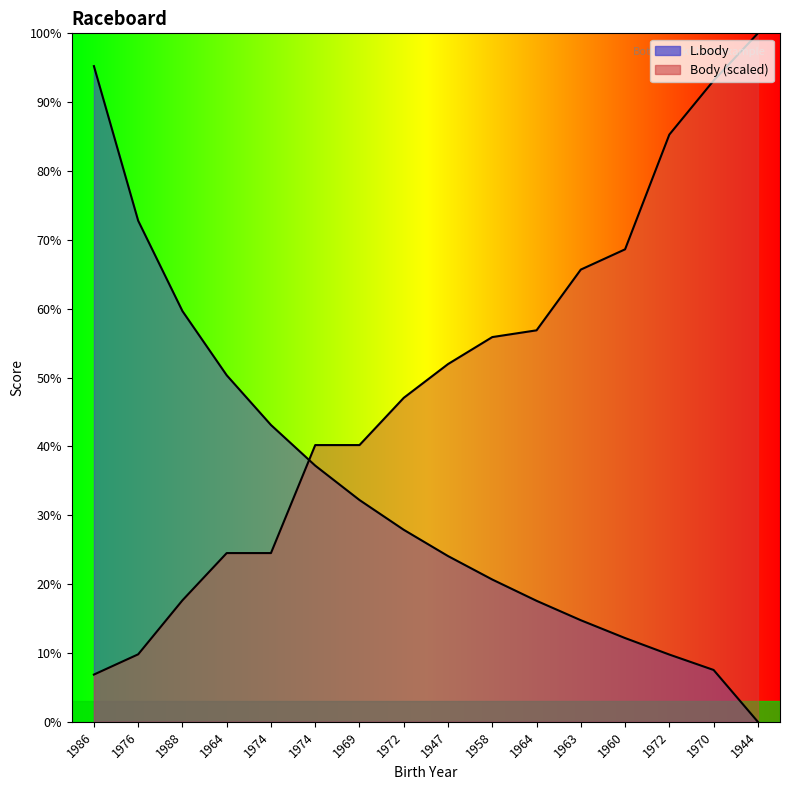

Rank the series at 1972 from highest to lowest value.

Body, L.body